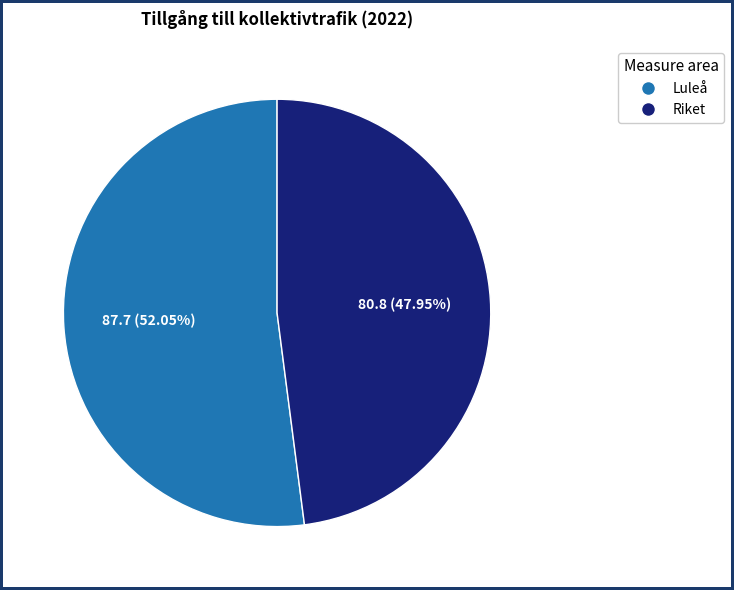

The Riket slice represents 48% of the pie. True or false?

True